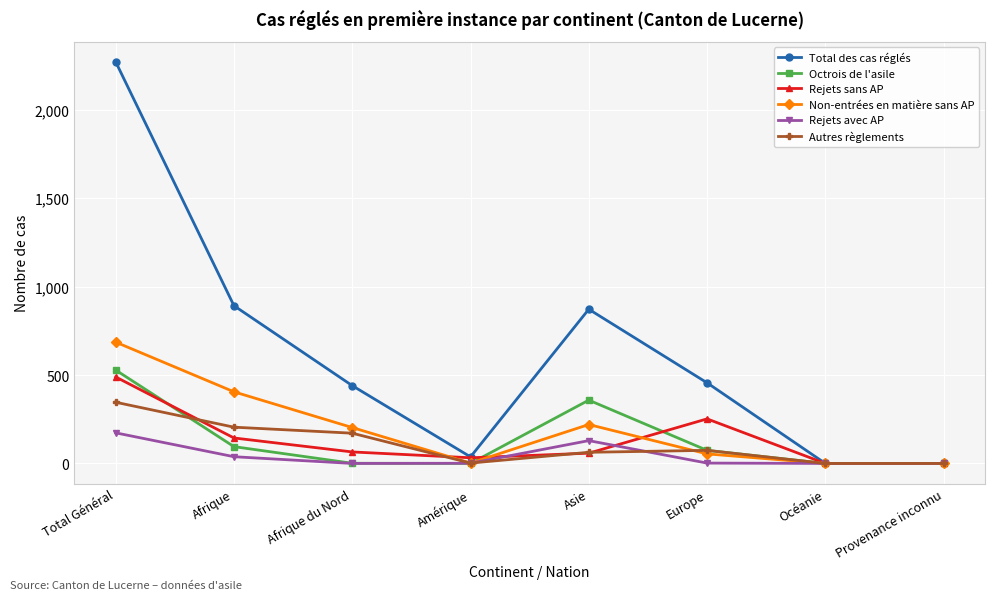

True or false: Octrois de l'asile has a value of 358 at Asie.

True